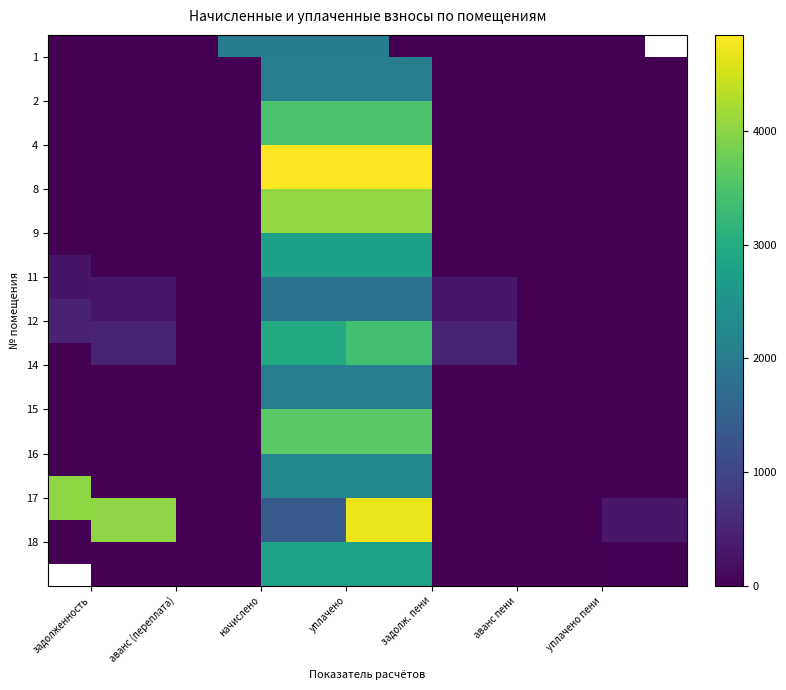

What is the total value across all series at аванс пени?

0.9